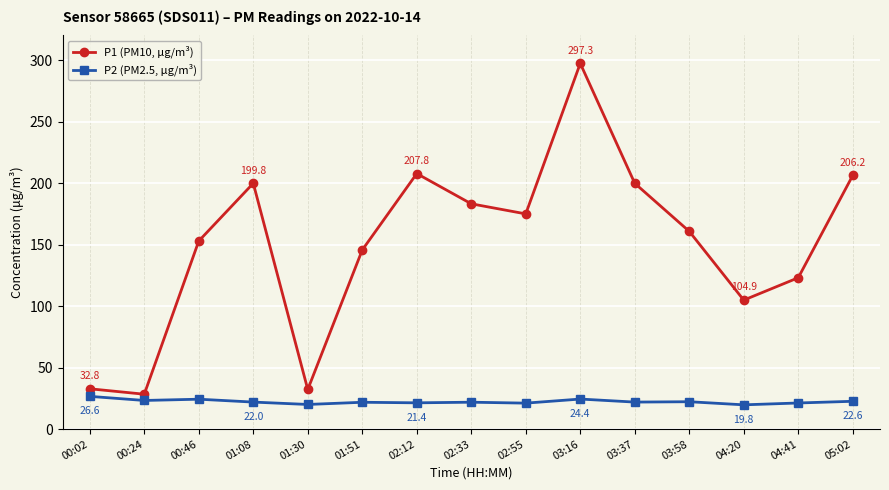

What are all the series names shown in the legend?

P1 (PM10, μg/m³), P2 (PM2.5, μg/m³)